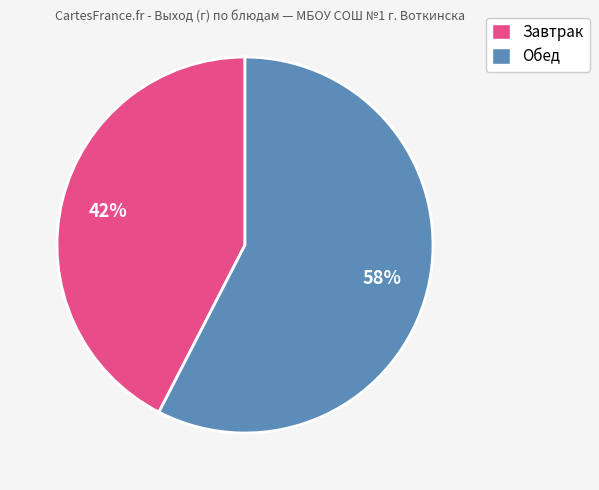

How many slices are in this pie chart?

2